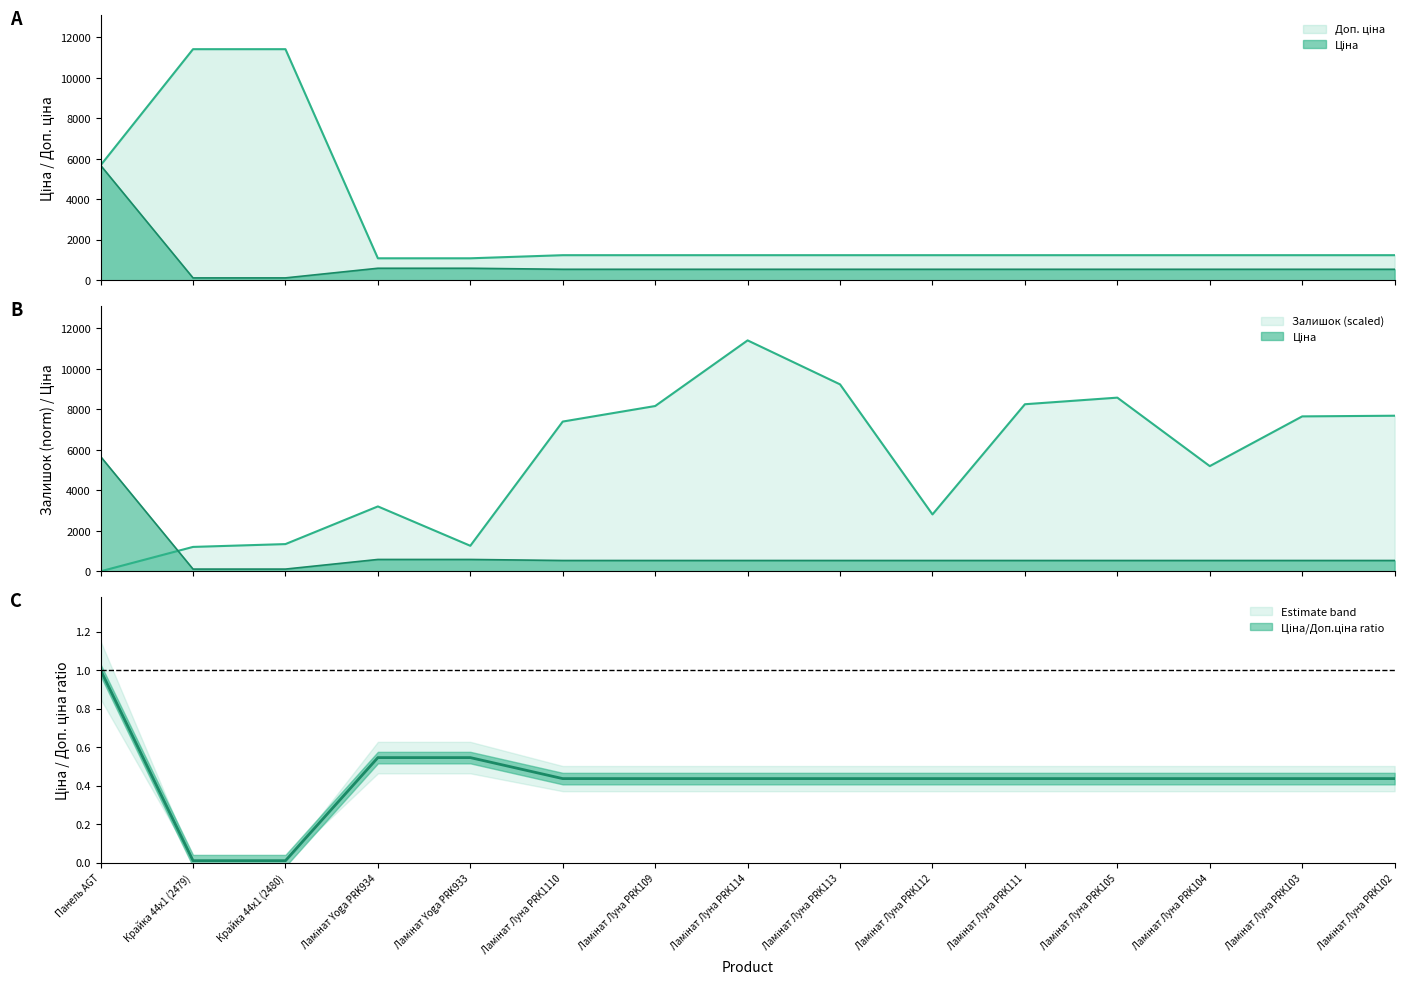

Read the Ціна value at Крайка 44x1 (2479).

114.1